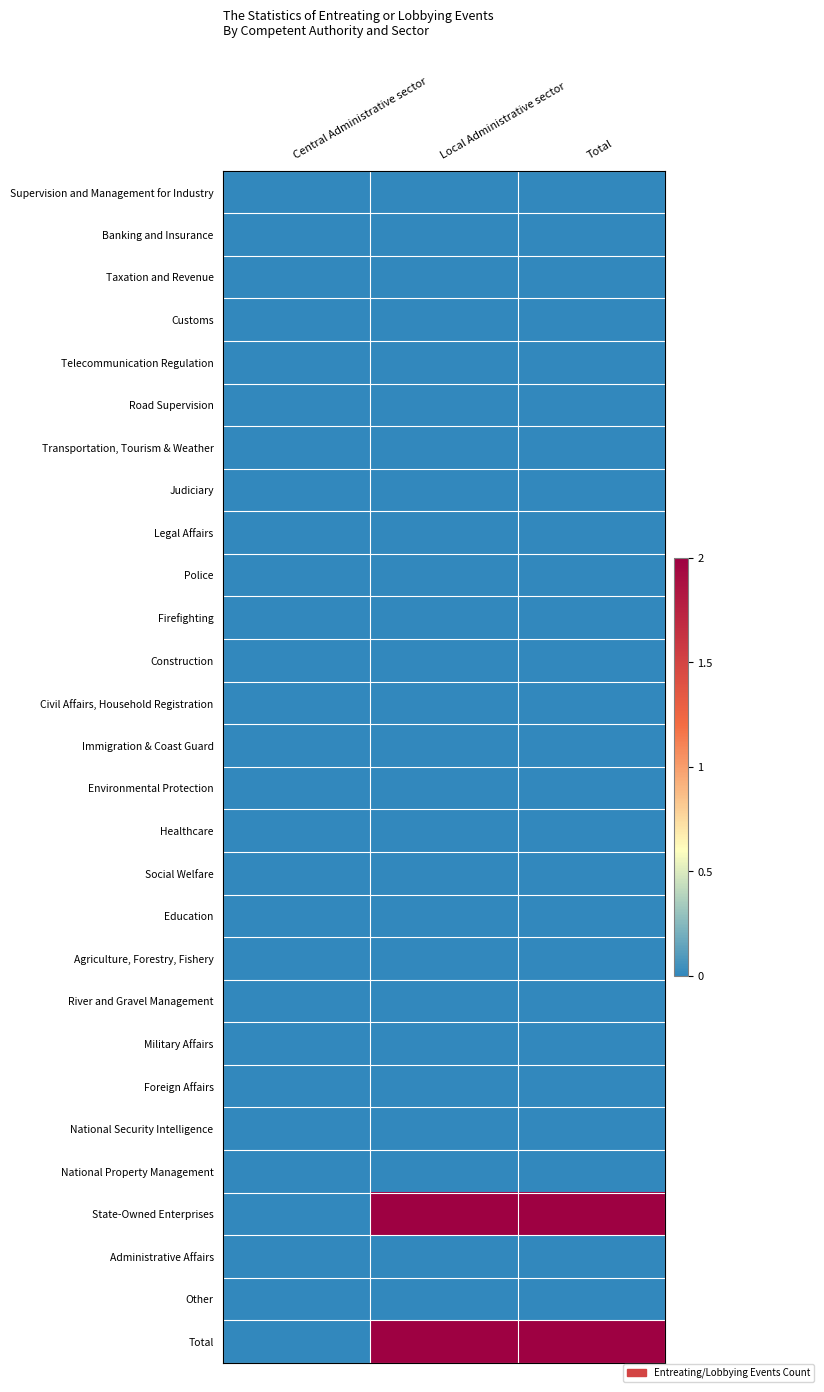

What is the maximum value shown in the chart?

2